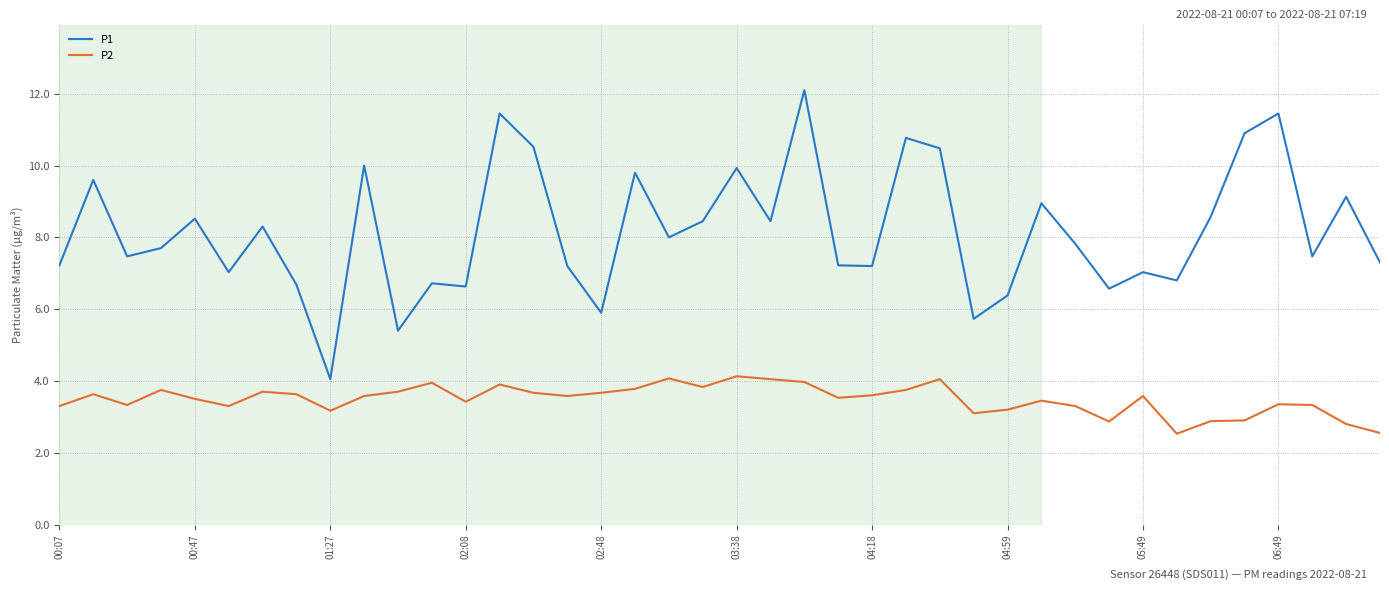

At how many categories does at least one series exceed 6?

36